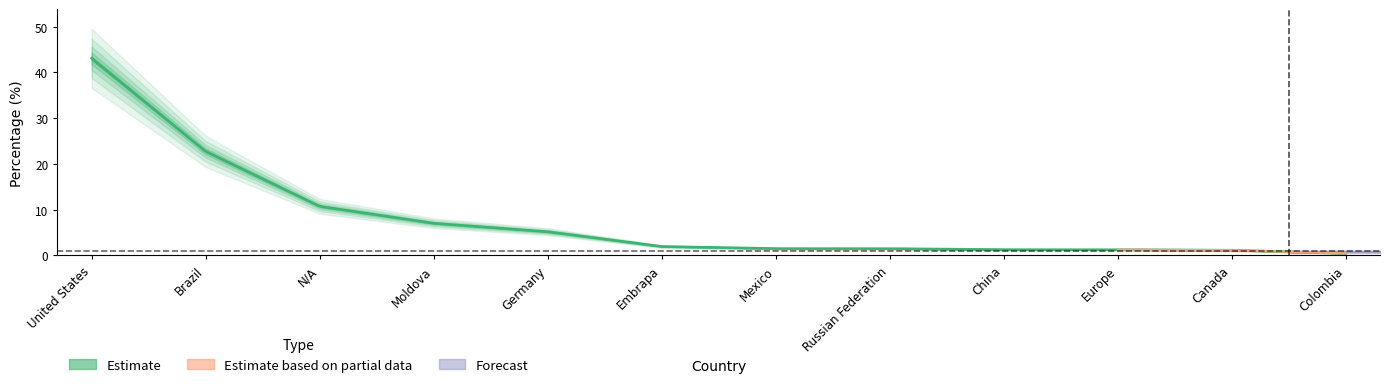

How many data points are above 1?

11